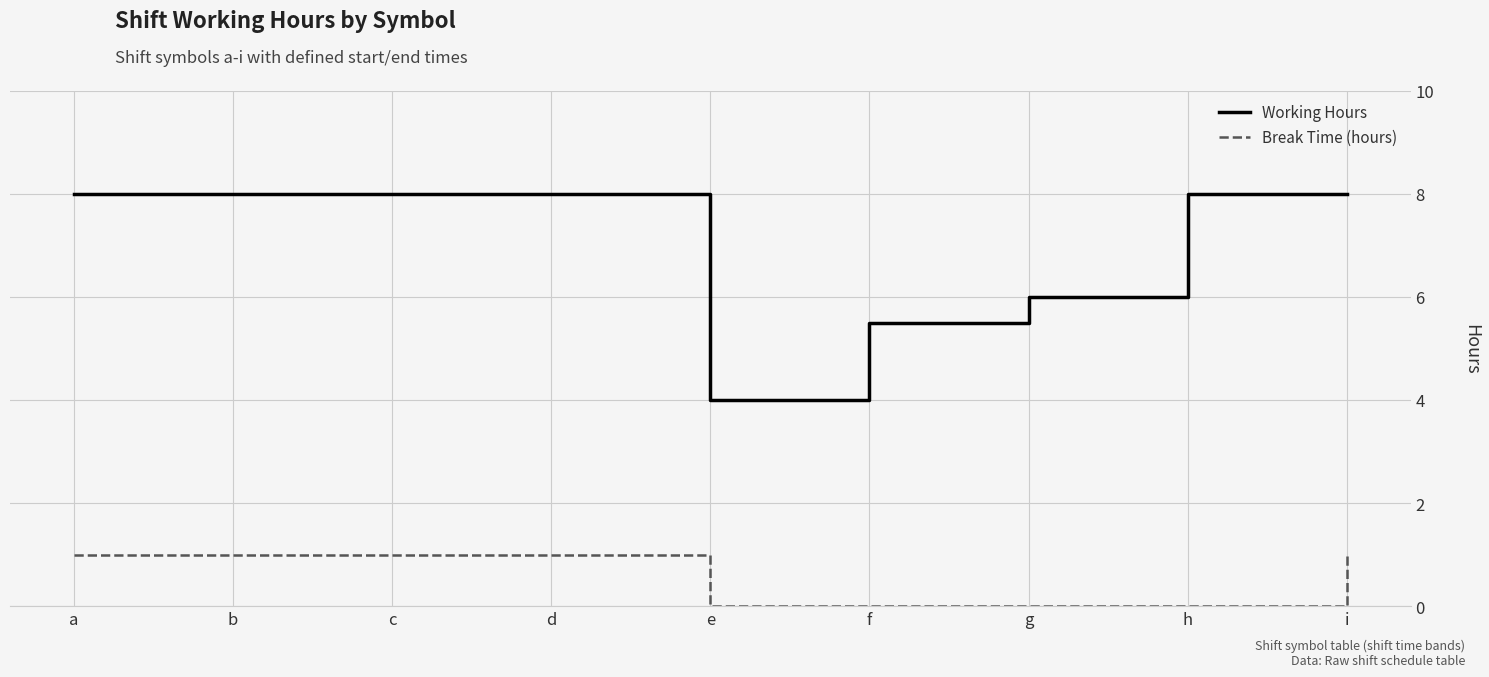

Which series has the largest range (max minus min)?

Working Hours